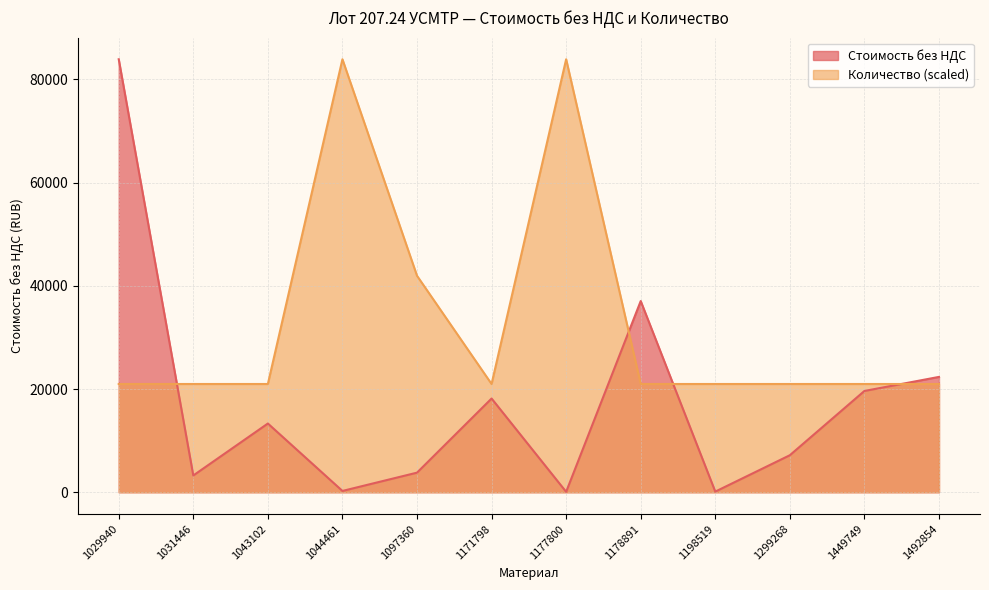

At which category is the sum across all series the highest?

1029940